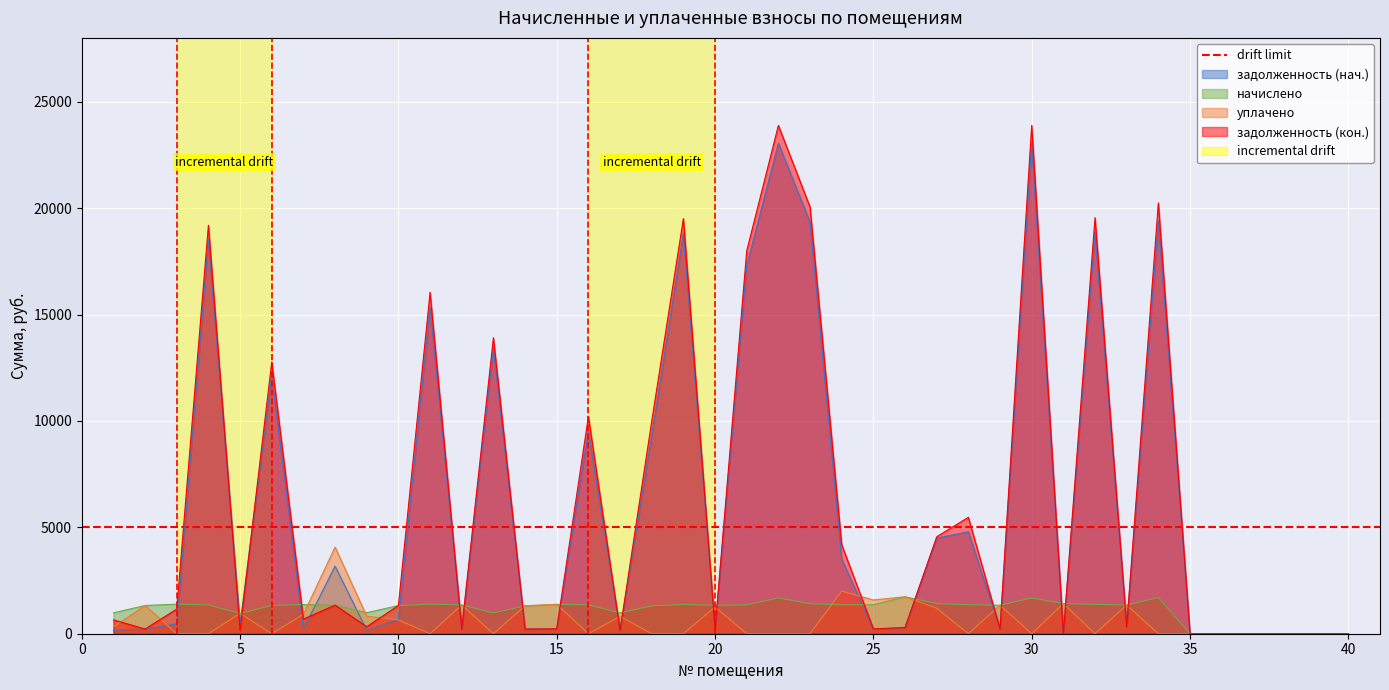

What is the difference between the maximum and minimum values in the задолженность (кон.) series?

23887.6